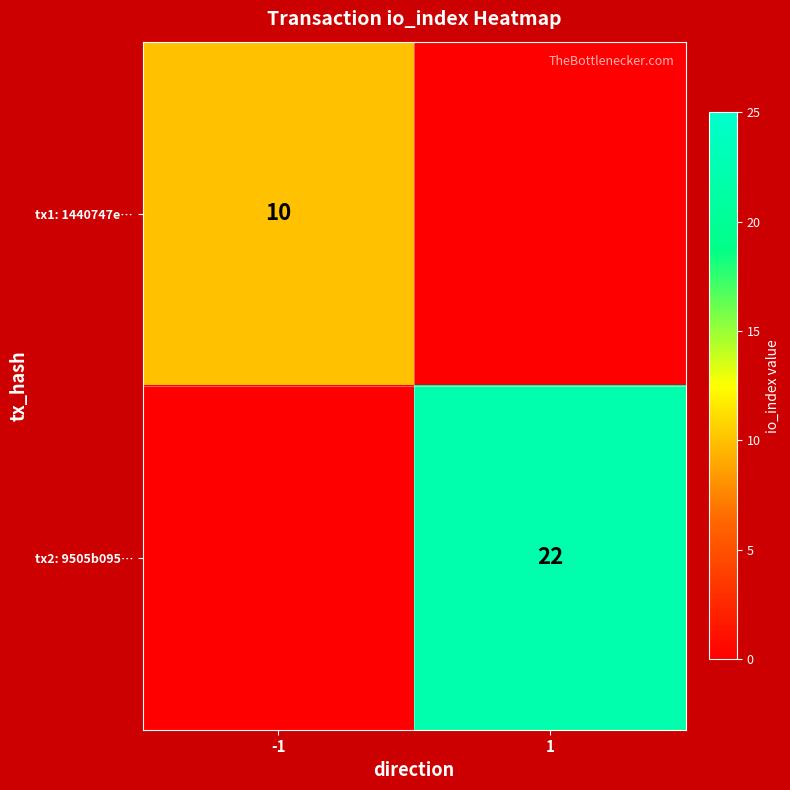

What is the spread (max minus min) of values at 1?

22